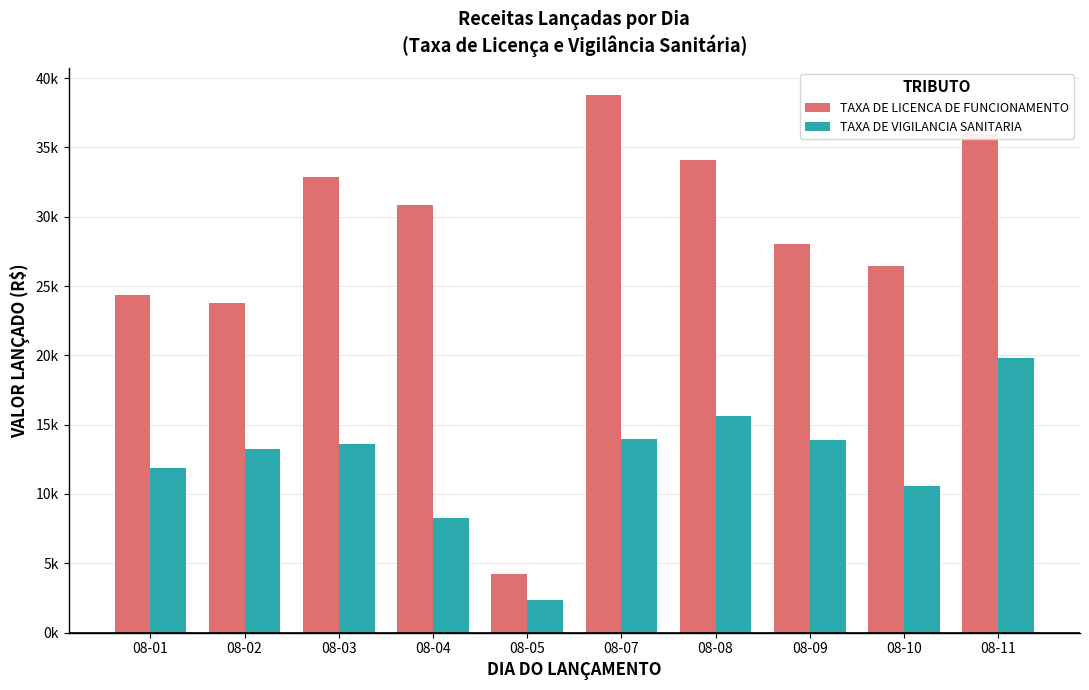

Reading left to right, extract all data points from this chart.

TAXA DE LICENCA DE FUNCIONAMENTO: 08-01=24344.4	08-02=23761.8	08-03=32847.1	08-04=30866.9	08-05=4193.2	08-07=38788.0	08-08=34128.0	08-09=28071.4	08-10=26441.0	08-11=35992.1
TAXA DE VIGILANCIA SANITARIA: 08-01=11880.8	08-02=13278.2	08-03=13626.8	08-04=8270.0	08-05=2329.6	08-07=13978.0	08-08=15607.8	08-09=13861.1	08-10=10599.6	08-11=19801.0